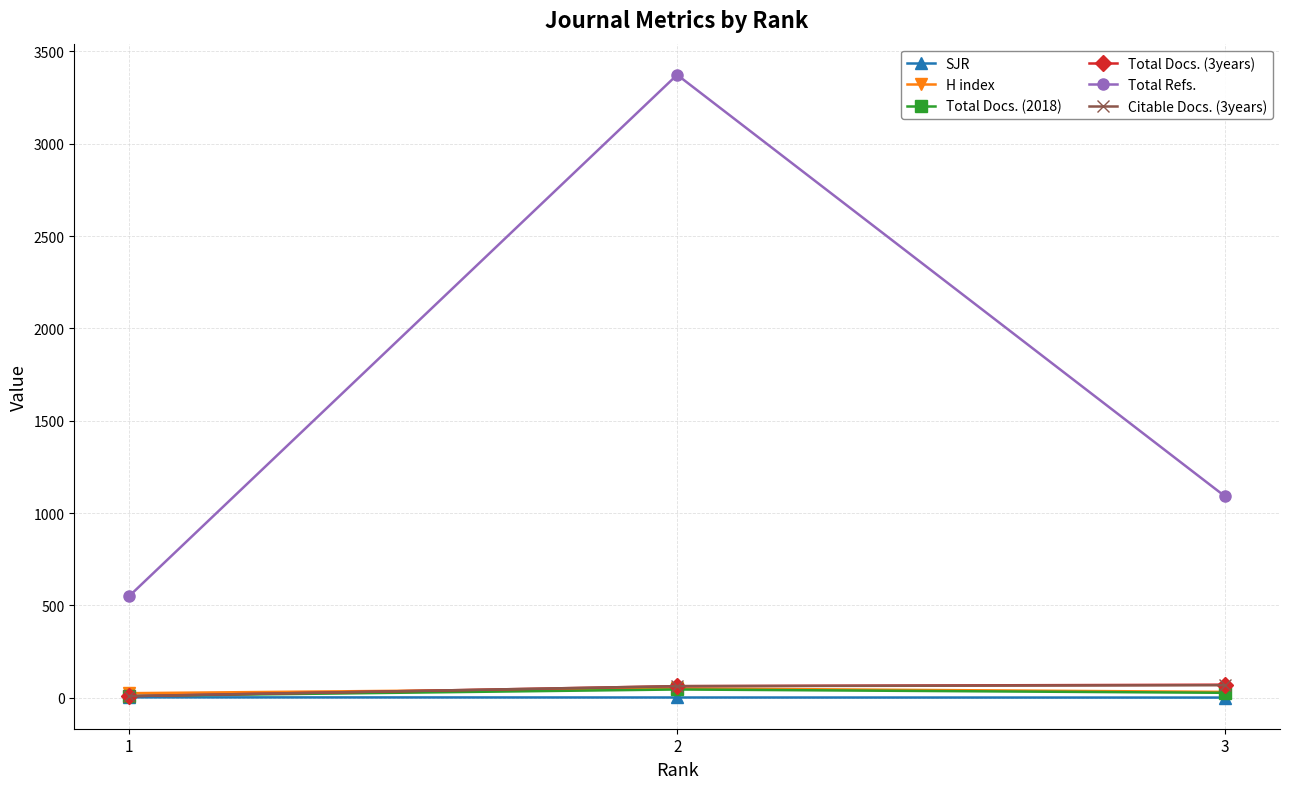

How many series are shown in this chart?

6